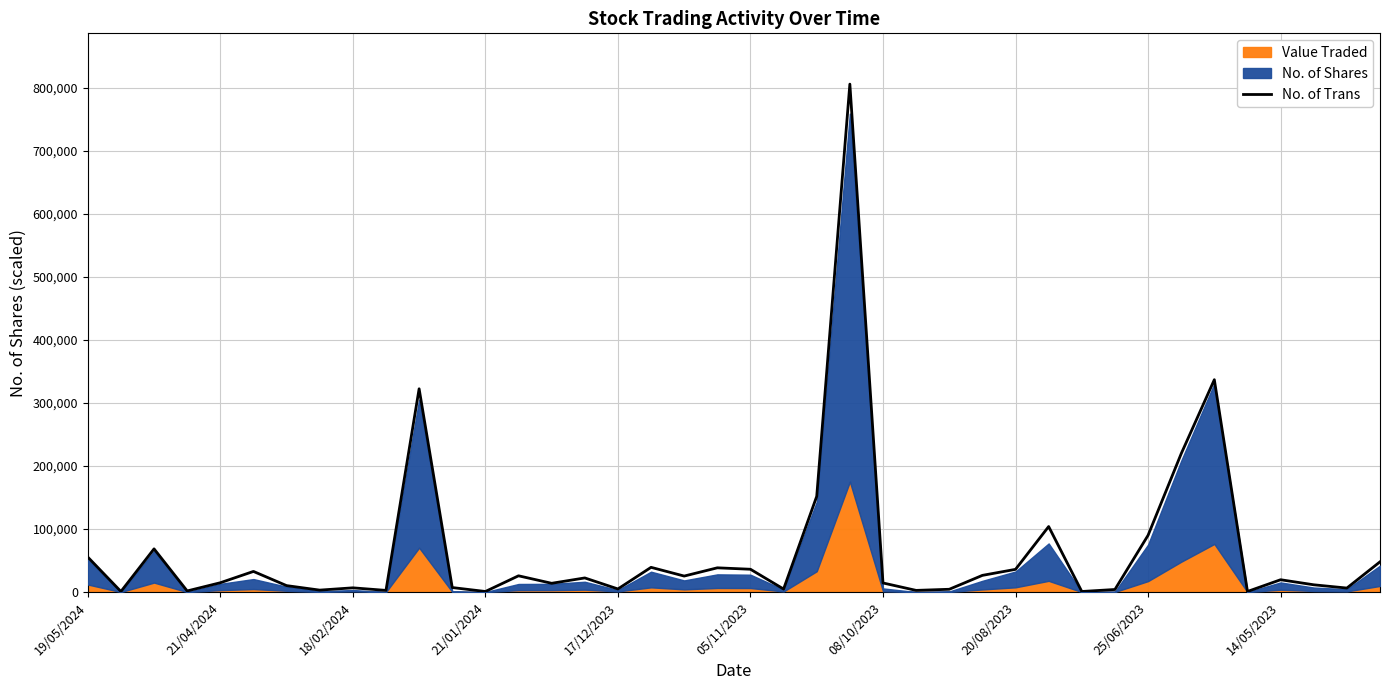

What is the sum of all values?

2619290.1